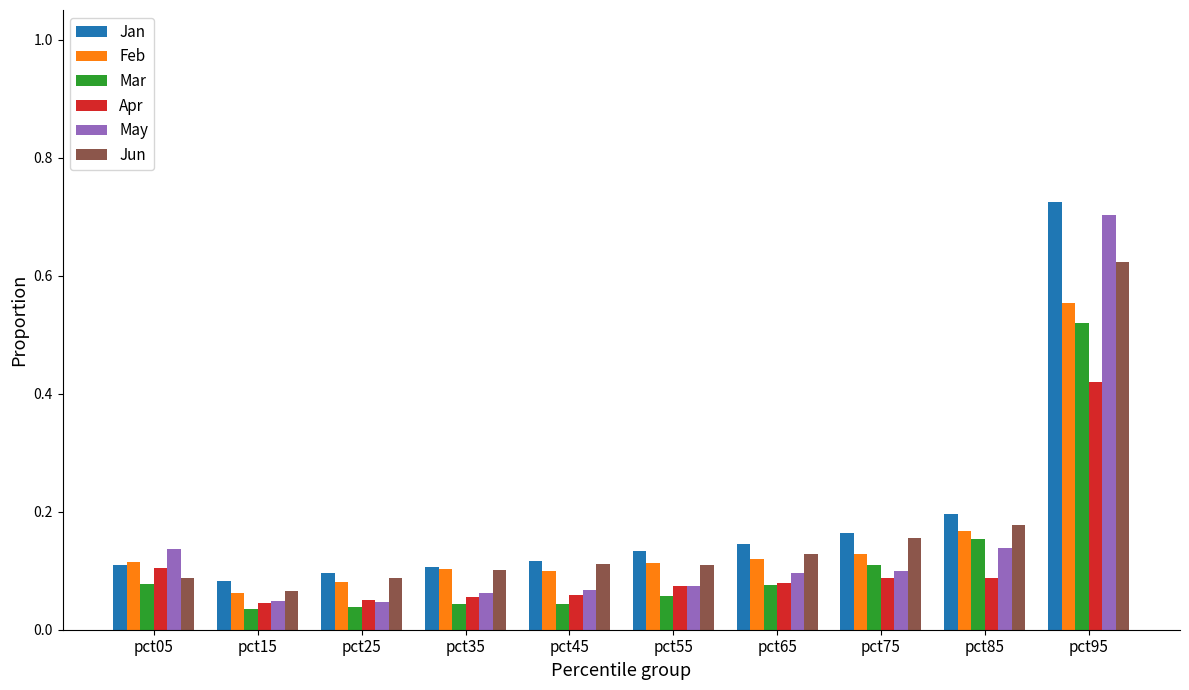

How many Jun values are between 0 and 1?

10